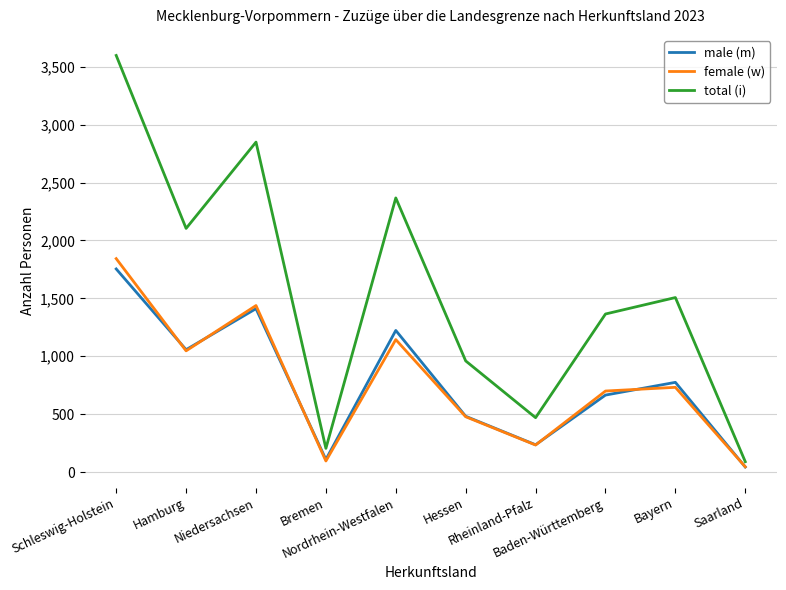

What is the maximum value shown in the chart?

3597